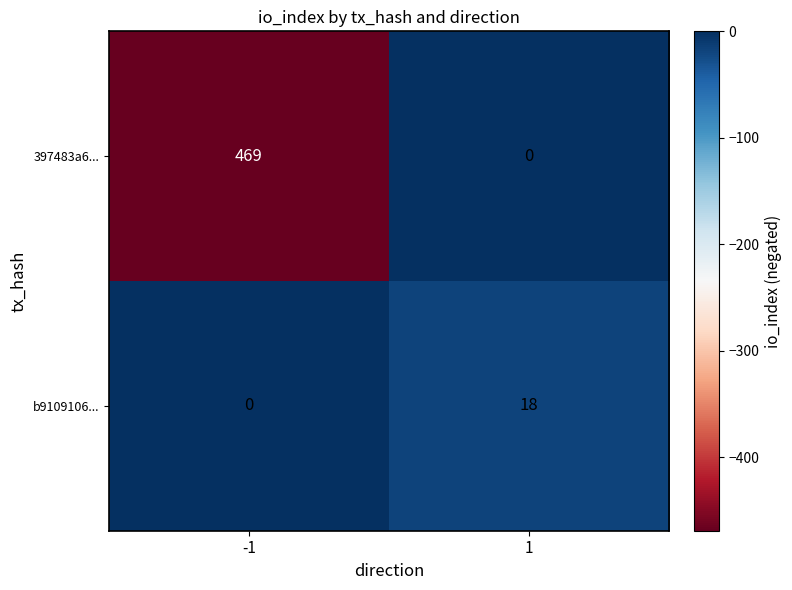

Rank the series at 1 from lowest to highest value.

397483a6..., b9109106...